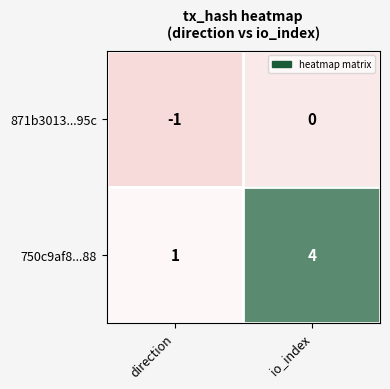

What is the sum of the 750c9af8...88 values at io_index and direction?

5